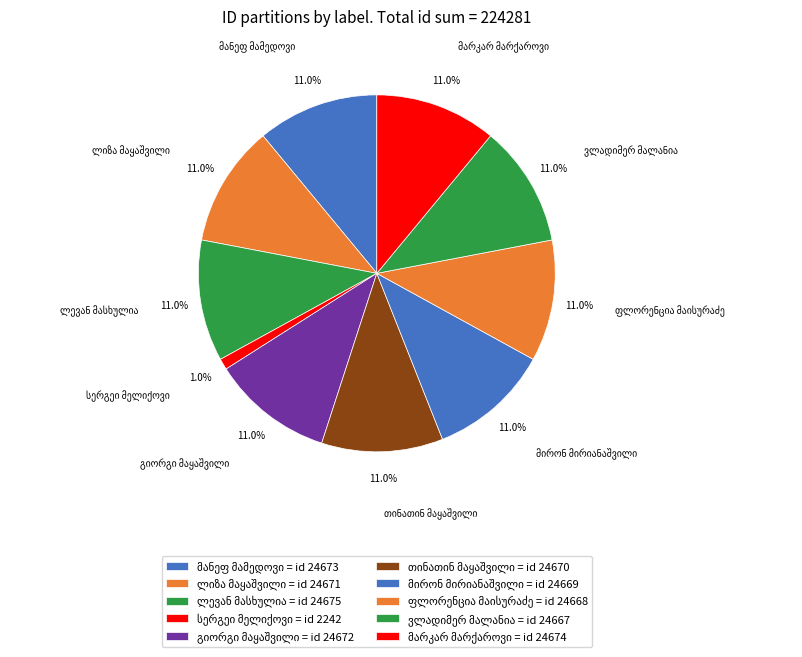

How many slices are in this pie chart?

10